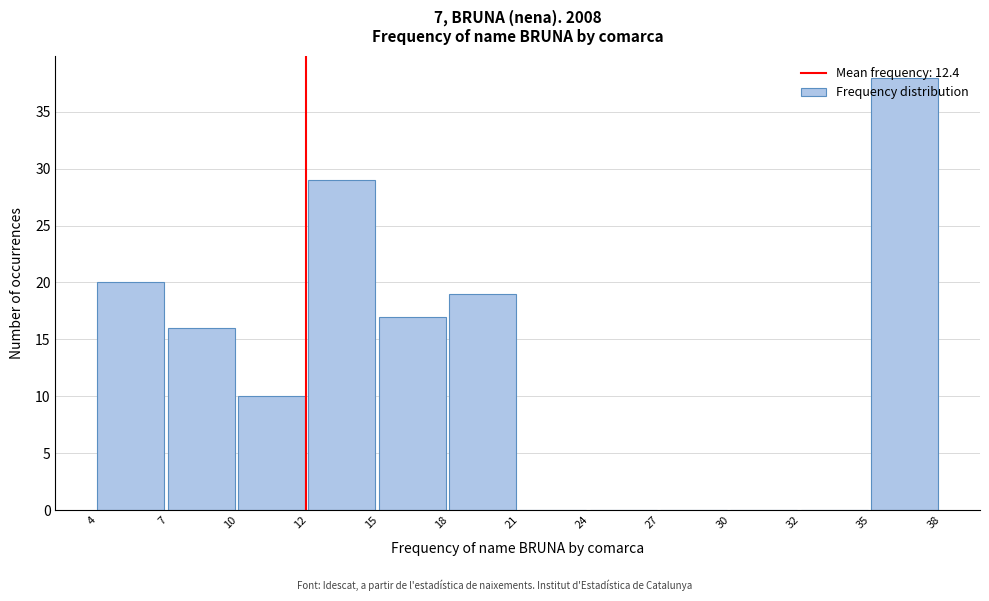

The chart shows a value of 0 at 24. True or false?

True